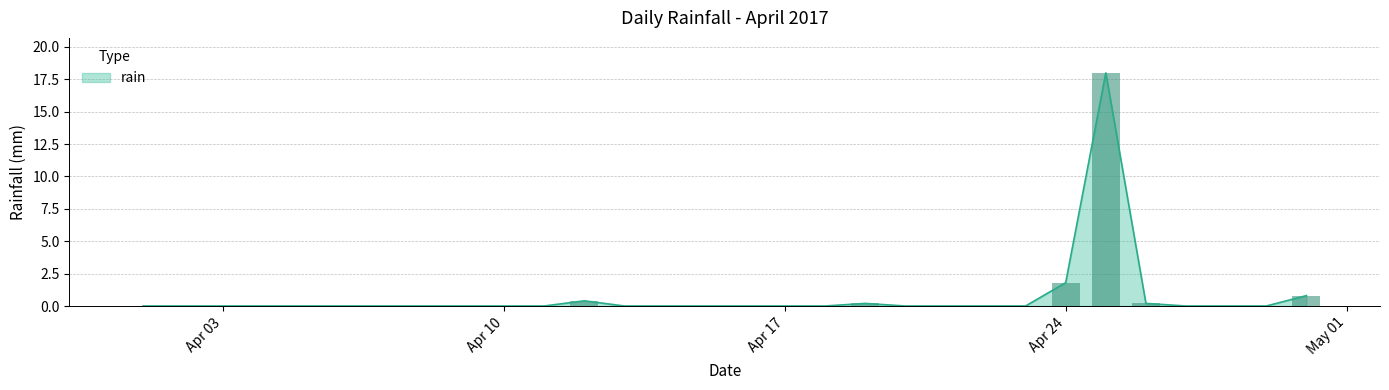

The chart shows a value of 0.2 at 2017-04-26. True or false?

True